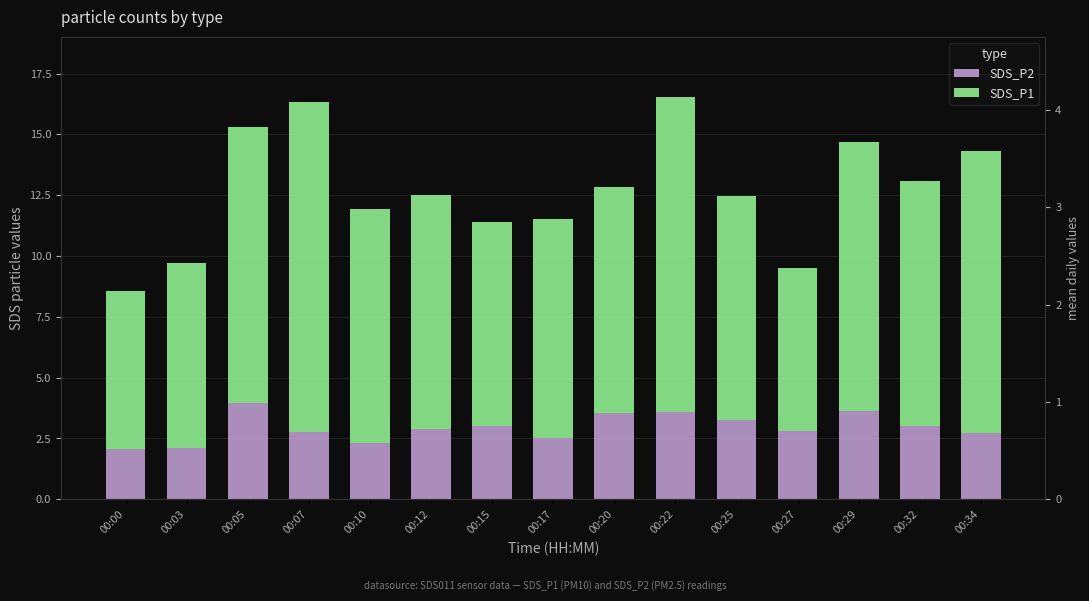

Rank the series by their maximum value, from lowest to highest.

SDS_P2, SDS_P1